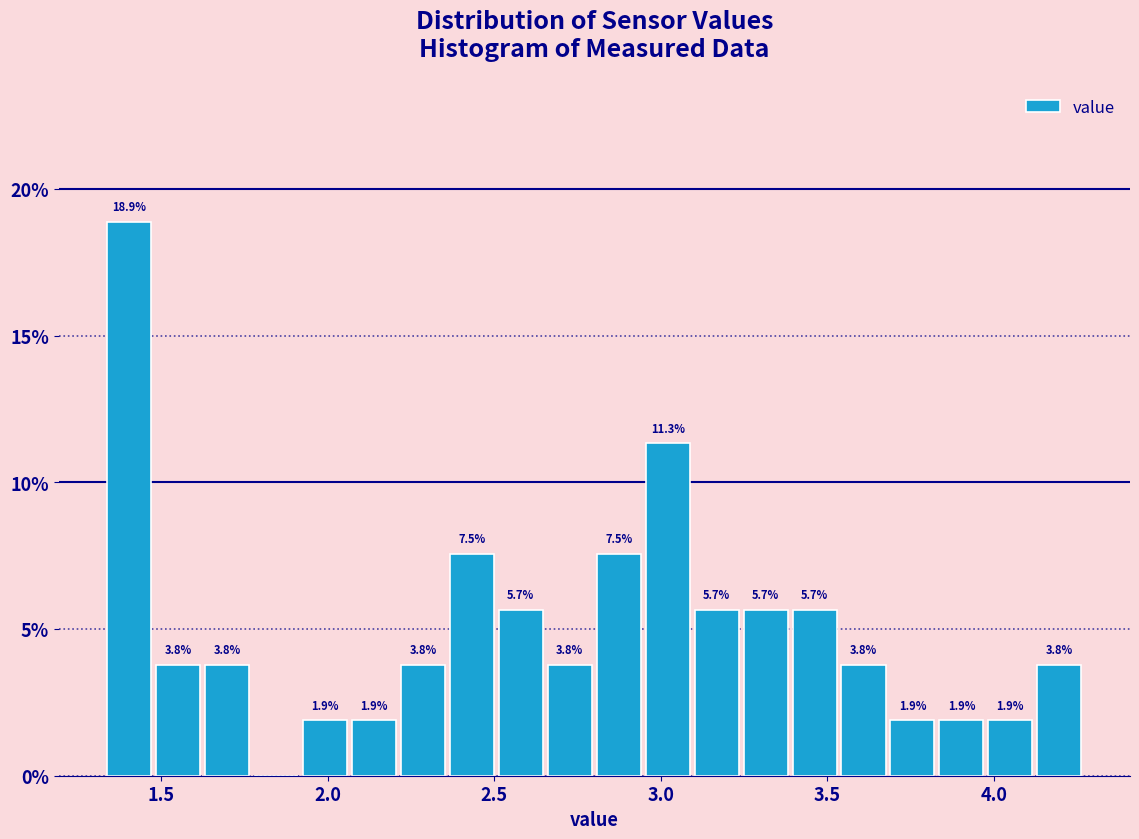

Read against the x-axis, roughly where is the centre of the tallest bar?

1.40